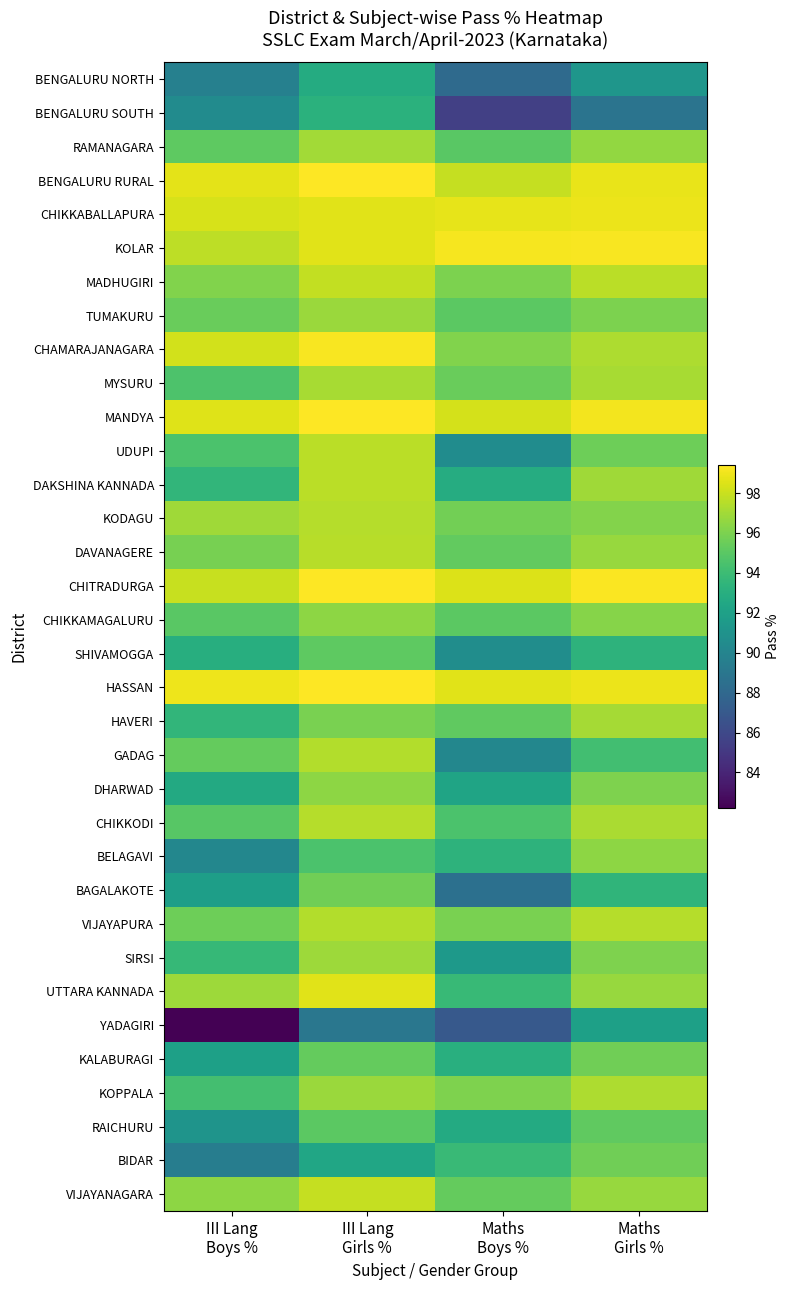

List the series in order of their peak value, highest first.

HASSAN, MANDYA, BENGALURU RURAL, CHITRADURGA, CHAMARAJANAGARA, KOLAR, CHIKKABALLAPURA, UTTARA KANNADA, VIJAYANAGARA, MADHUGIRI, UDUPI, DAKSHINA KANNADA, DAVANAGERE, CHIKKODI, VIJAYAPURA, KODAGU, GADAG, KOPPALA, MYSURU, HAVERI, RAMANAGARA, SIRSI, TUMAKURU, BELAGAVI, CHIKKAMAGALURU, DHARWAD, KALABURAGI, BIDAR, BAGALAKOTE, RAICHURU, SHIVAMOGGA, BENGALURU SOUTH, BENGALURU NORTH, YADAGIRI